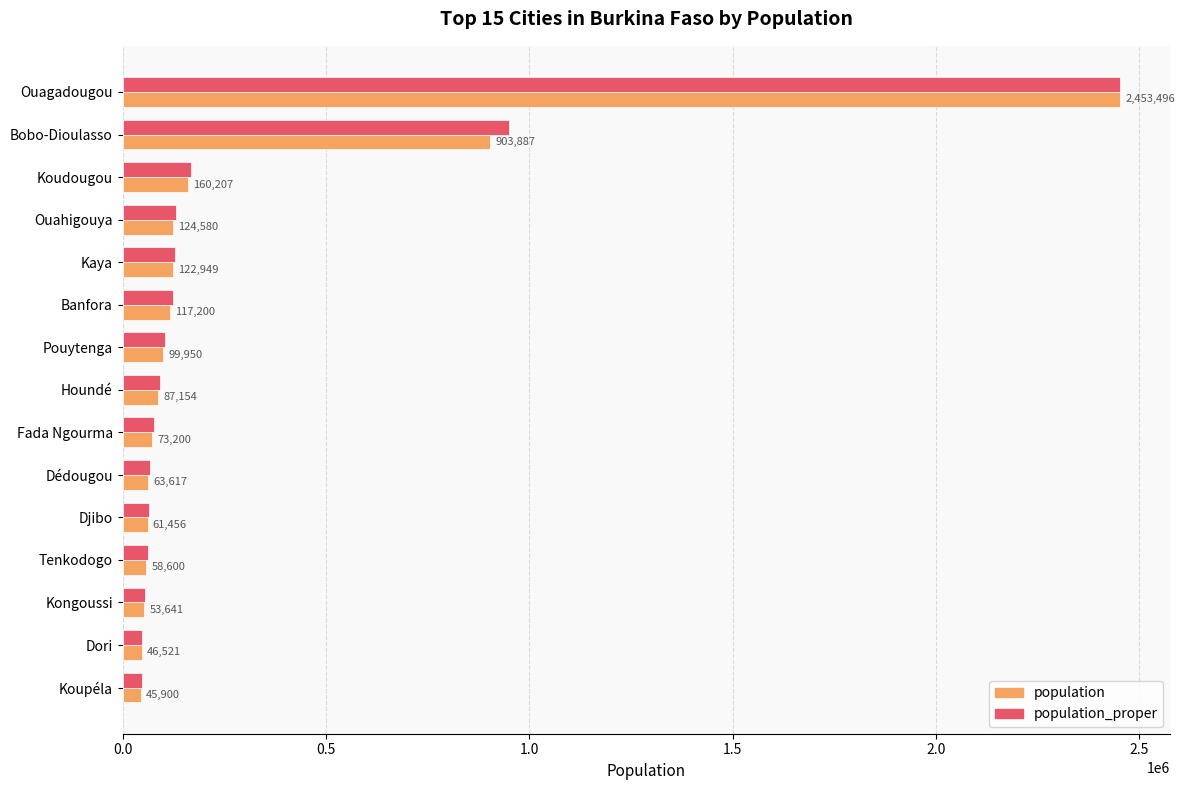

Where is population_proper nearest to the value 1250845?

Bobo-Dioulasso